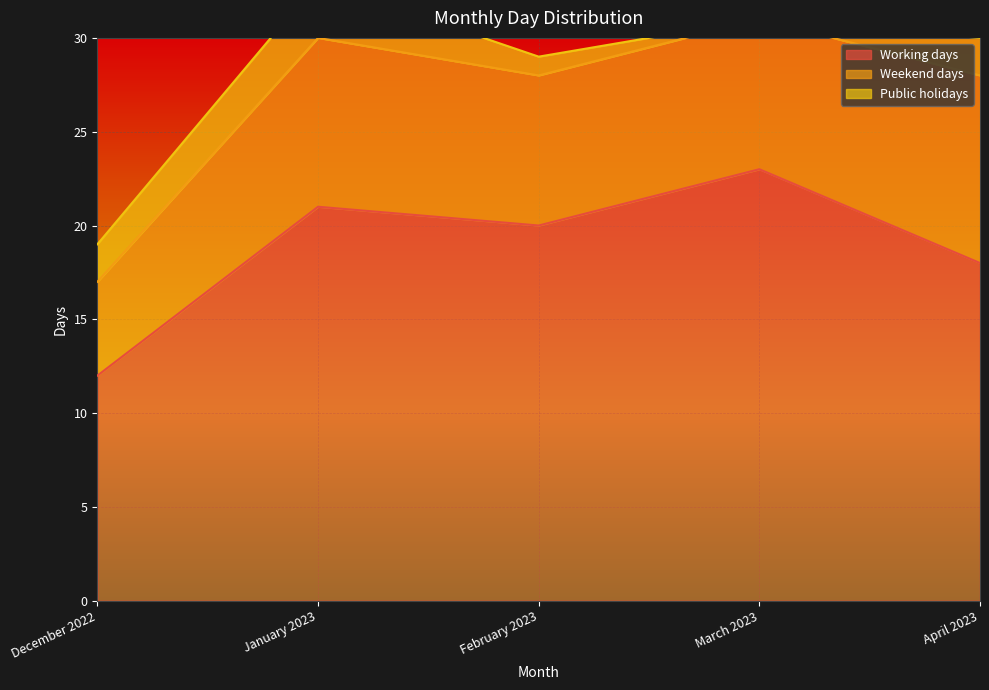

What position from the right is February 2023?

3